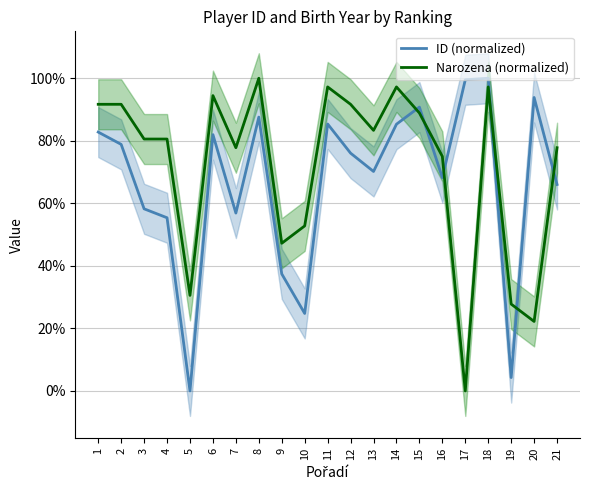

Does the chart display data point markers on the line(s)?

No